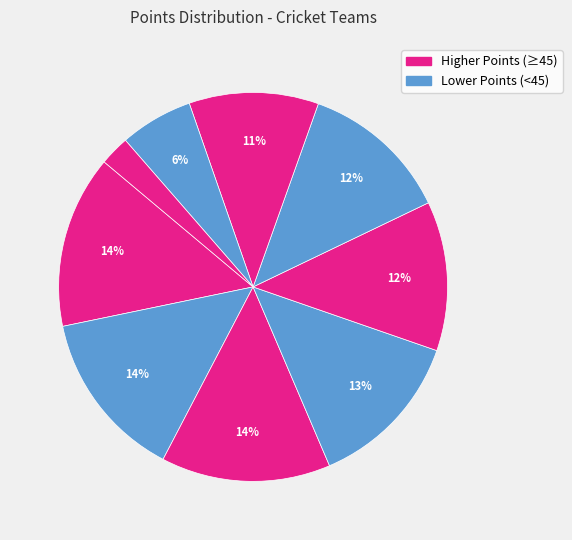

How many segments does this pie chart have?

9